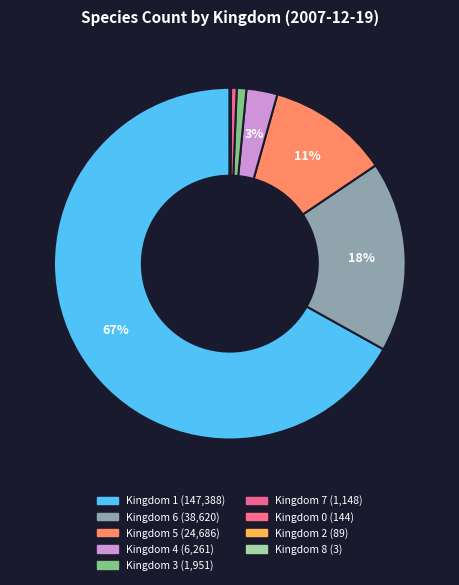

Is there a majority slice in this chart?

Yes